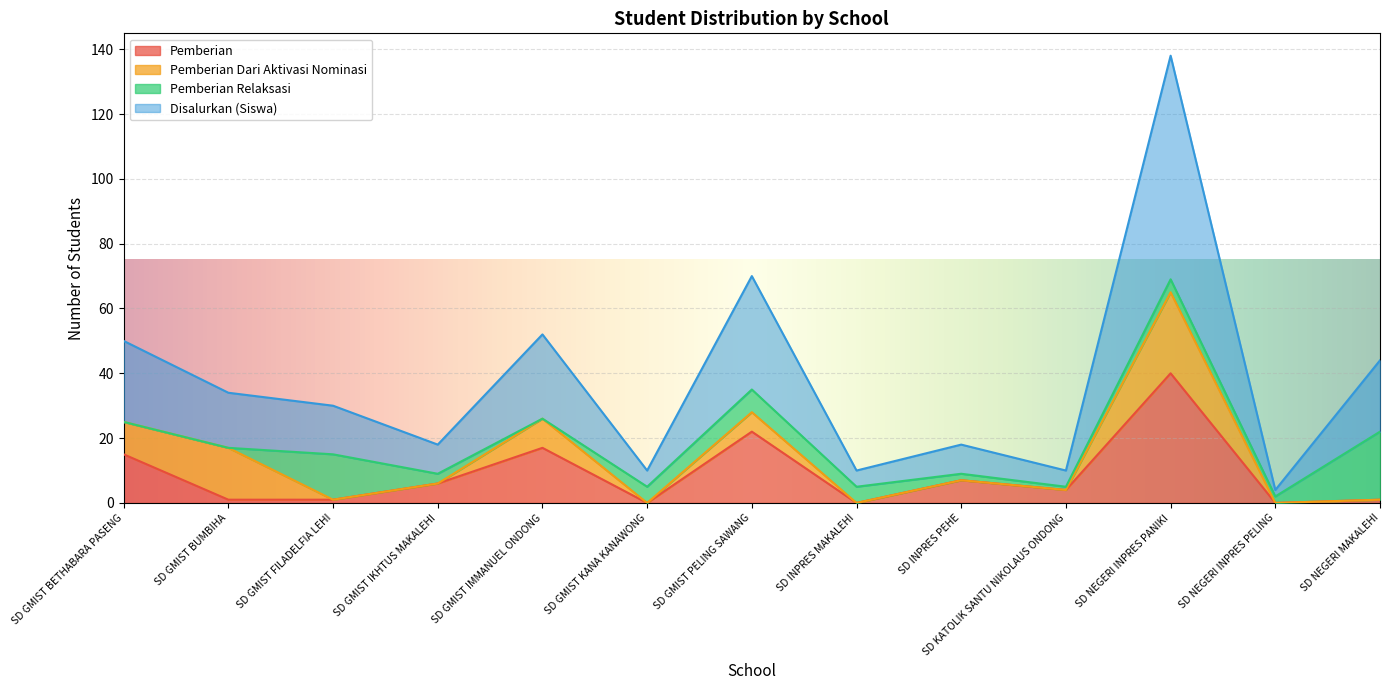

What is the approximate value of Disalurkan (Siswa) at SD GMIST IKHTUS MAKALEHI?

9